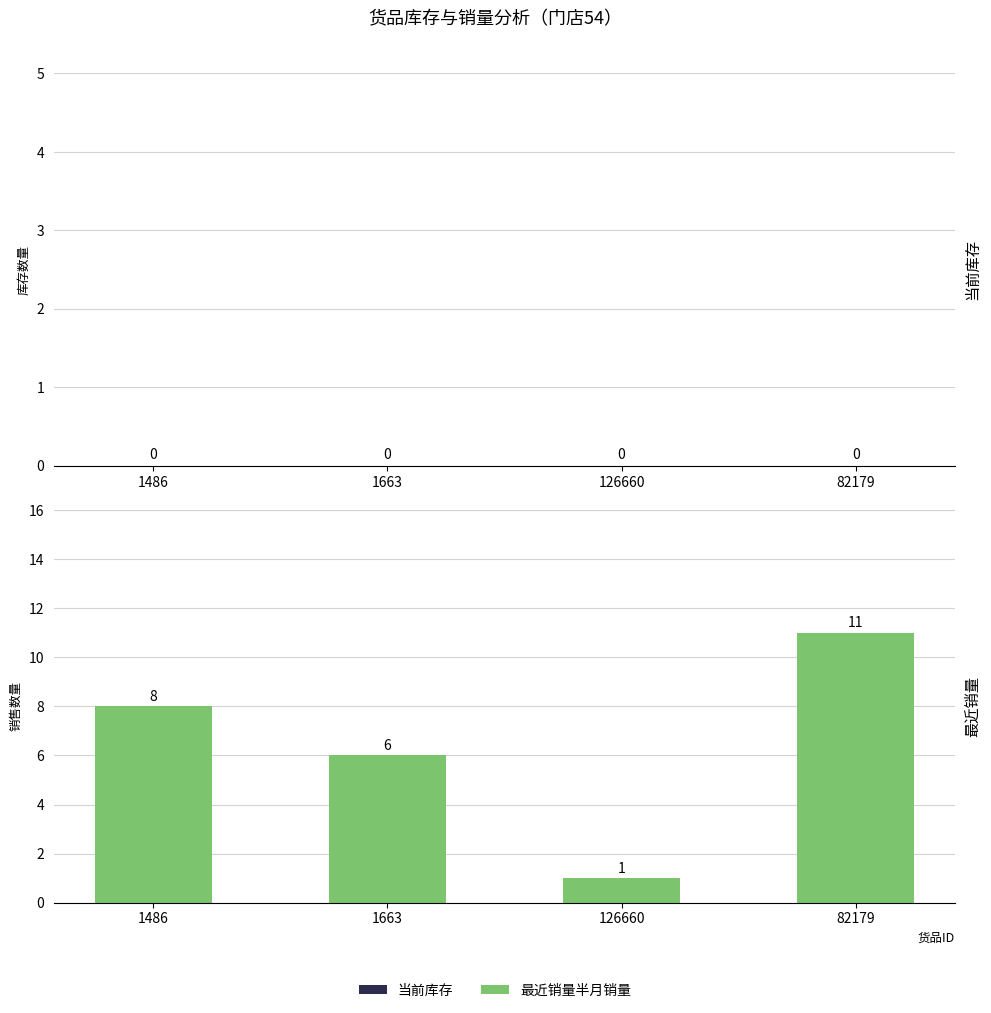

At which label is the value closest to 6?

1663